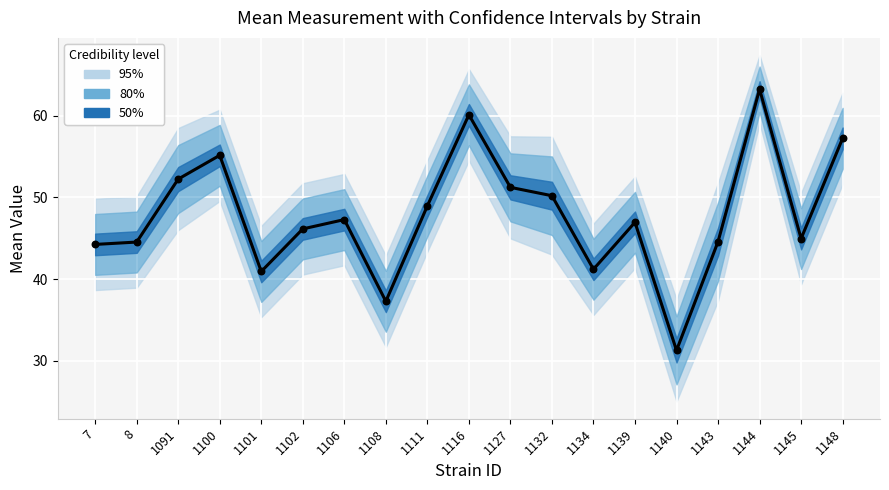

Which series has the largest total across all categories?

mean